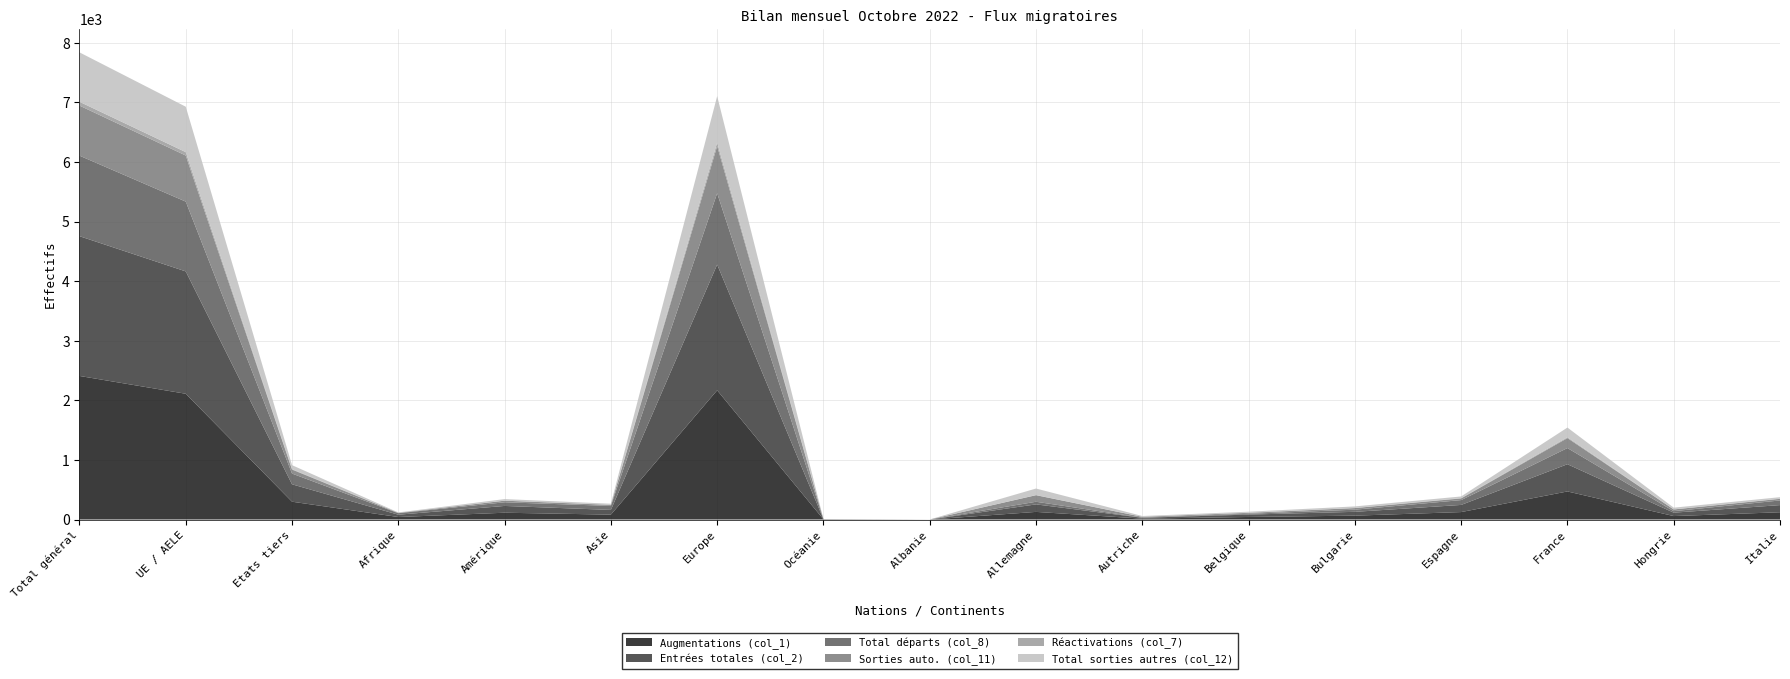

Reading left to right, list all the values displayed in this chart.

Augmentations (col_1): 2409	2110	299	42	114	82	2168	3	0	128	15	43	65	125	471	58	122
Entrées totales (col_2): 2345	2053	292	39	114	79	2110	3	0	126	14	40	64	120	457	57	120
Total départs (col_8): 1351	1171	180	25	61	67	1197	1	1	44	3	13	36	81	271	25	78
Sorties auto. (col_11): 840	773	67	5	27	17	791	0	0	110	13	16	27	28	167	29	27
Réactivations (col_7): 64	57	7	3	0	3	58	0	0	2	1	3	1	5	14	1	2
Total sorties autres (col_12): 829	762	67	5	27	17	780	0	0	110	13	16	27	28	163	29	26